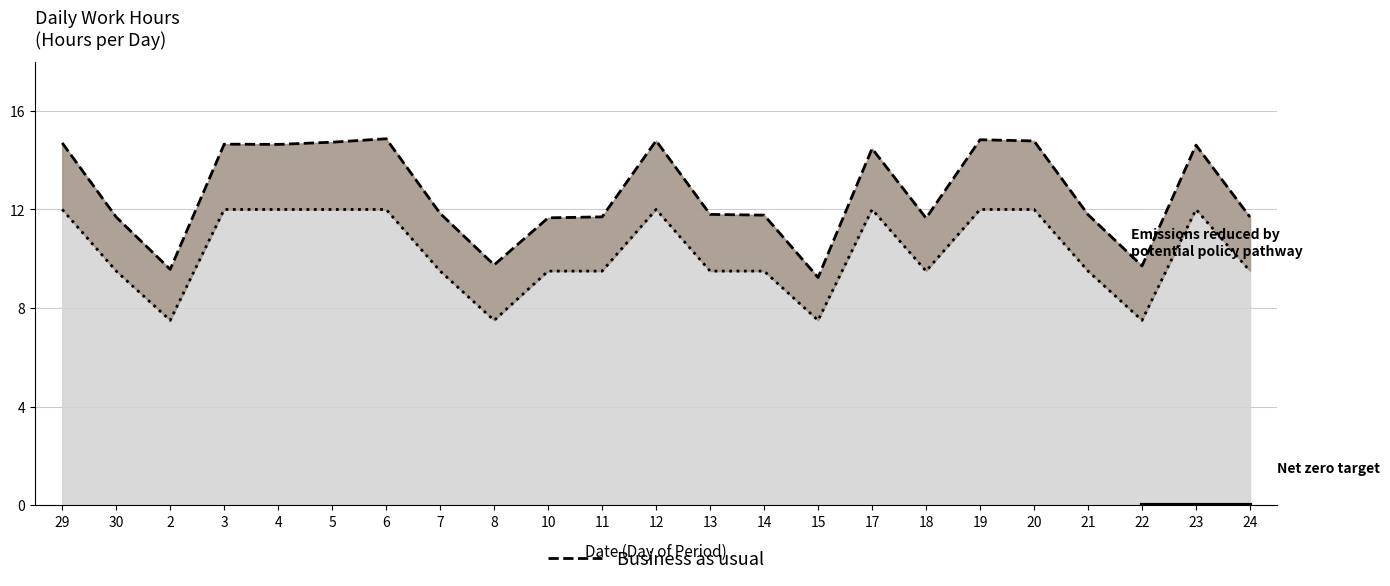

At which label is Hours Worked closest to 12?

7